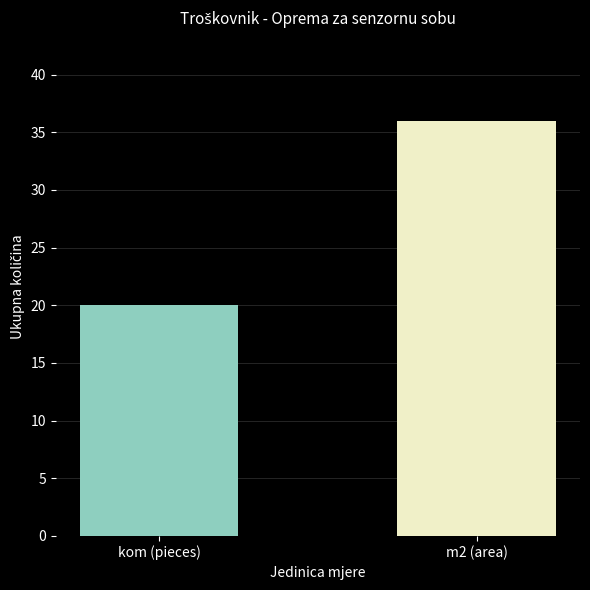

The chart shows a value of 50 at m2 (area). True or false?

False